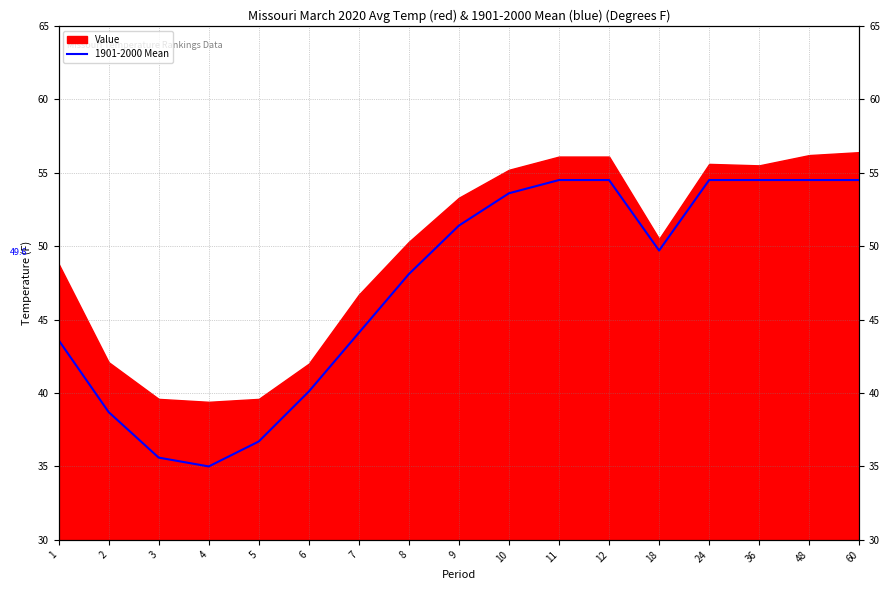

True or false: the data has more than 0 interior local peaks.

False